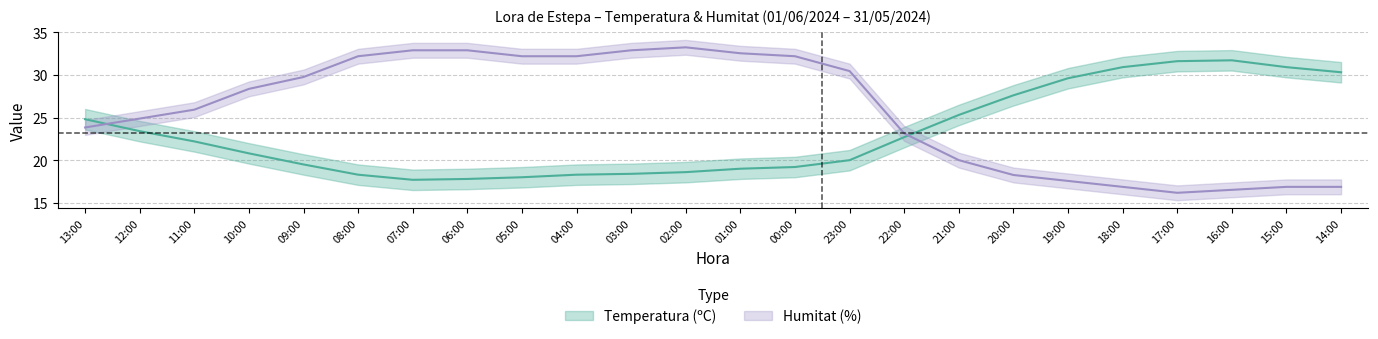

After their last crossing, which series has the higher values: Temperatura (ºC) or Humitat (%)?

Temperatura (ºC)